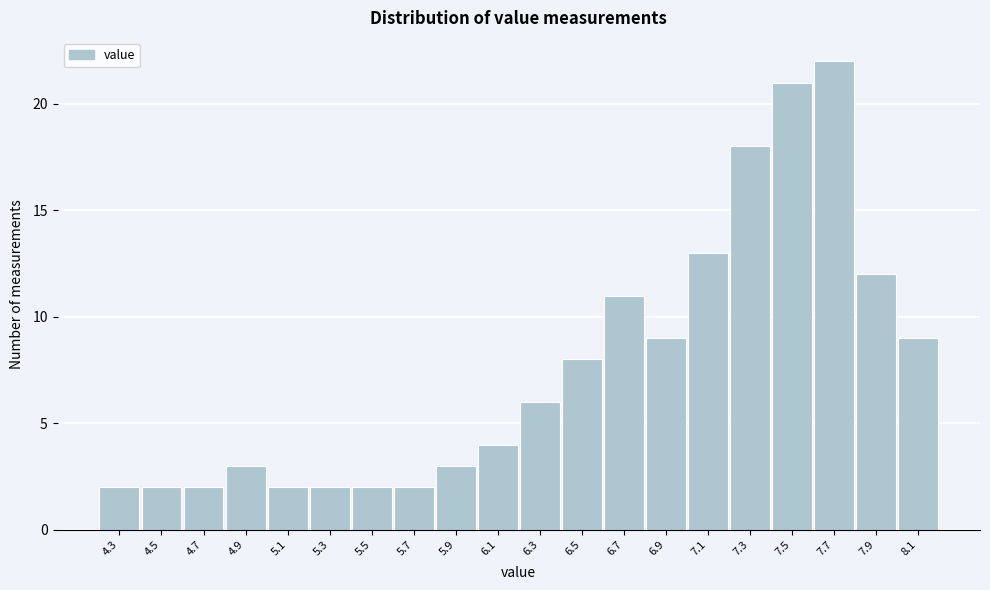

Reading left to right, list all the values displayed in this chart.

4.3=2	4.5=2	4.7=2	4.9=3	5.1=2	5.3=2	5.5=2	5.7=2	5.9=3	6.1=4	6.3=6	6.5=8	6.7=11	6.9=9	7.1=13	7.3=18	7.5=21	7.7=22	7.9=12	8.1=9